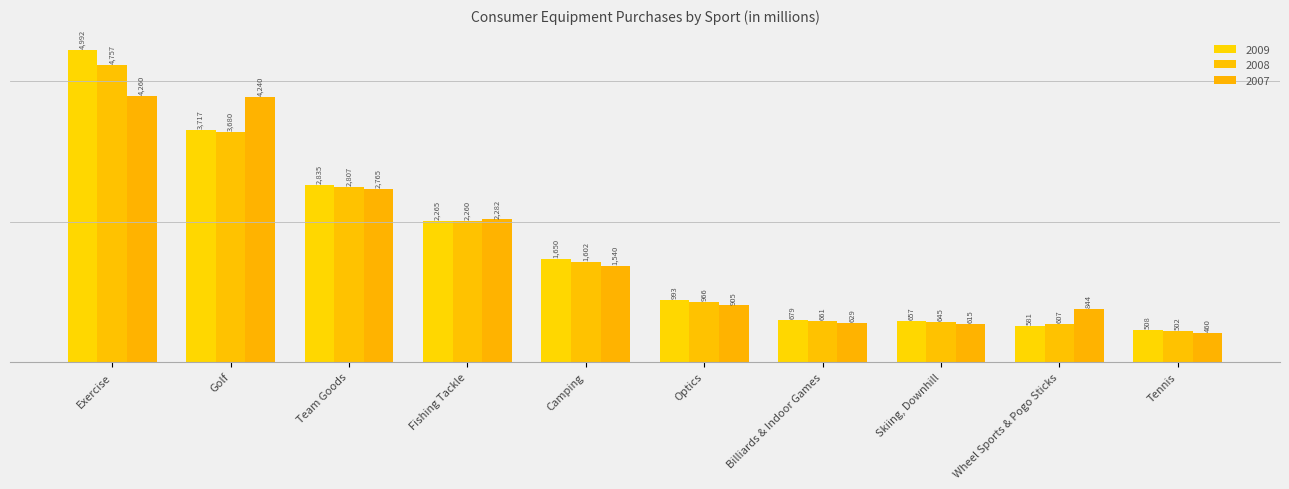

The value of 2009 at Skiing, Downhill is 275.9. True or false?

False